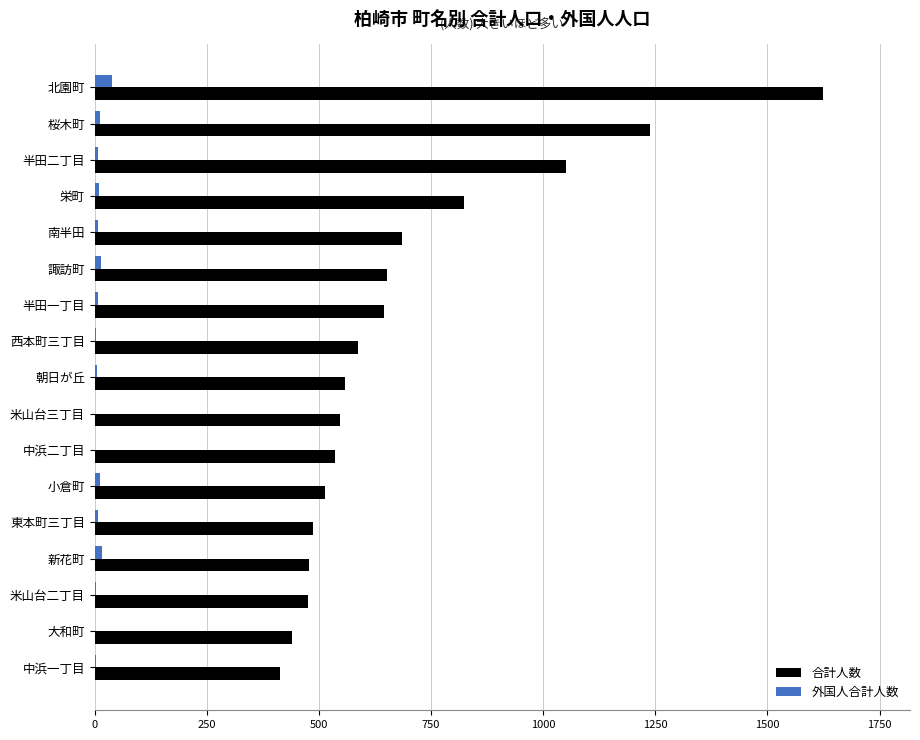

How many distinct data groups are displayed?

2